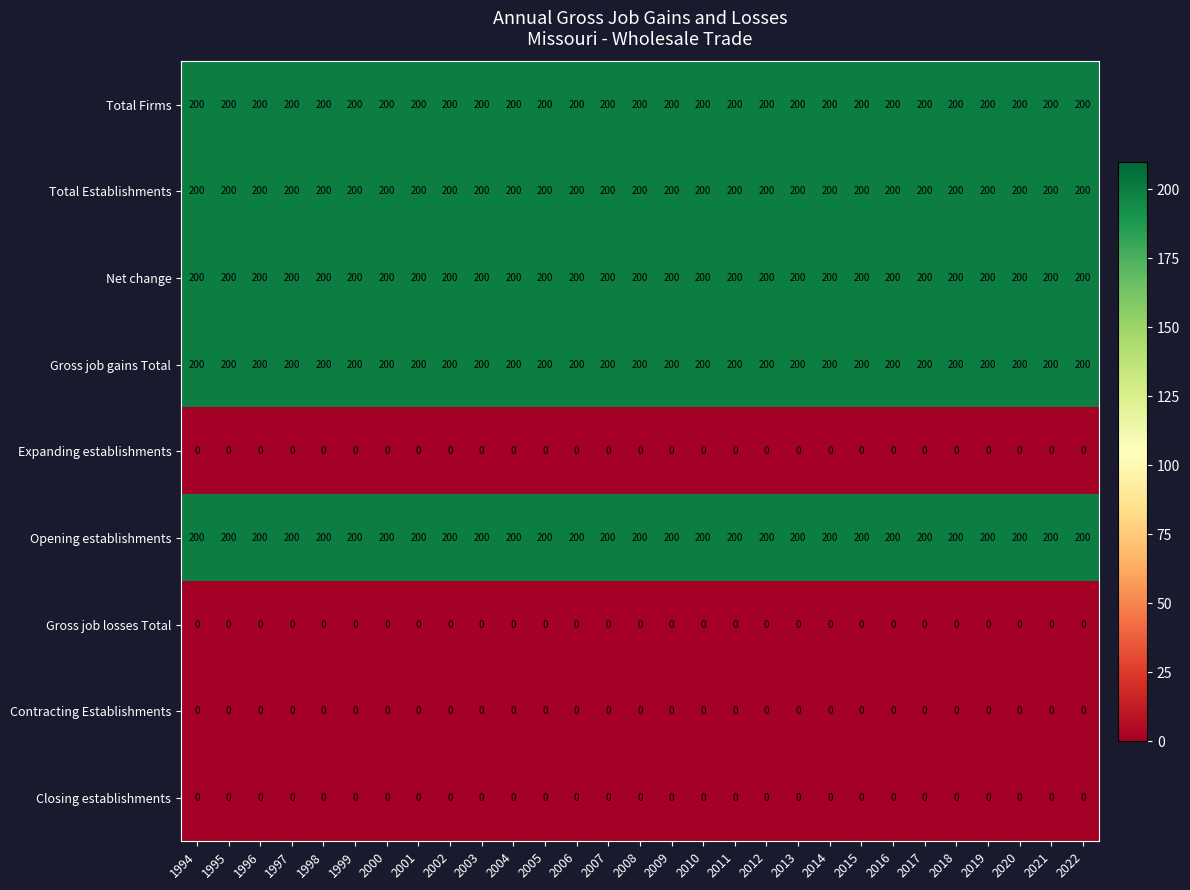

What is the spread (max minus min) of values at 1994?

200